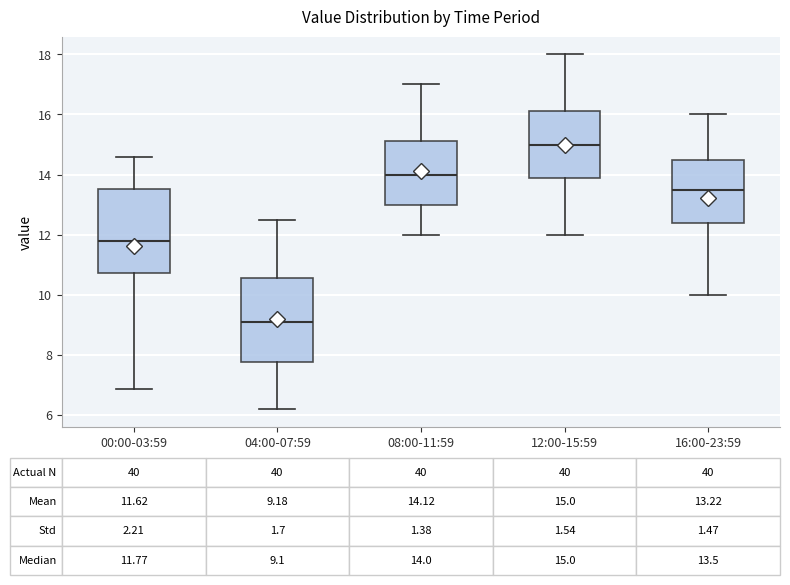

Which box has the lowest median line?

04:00-07:59